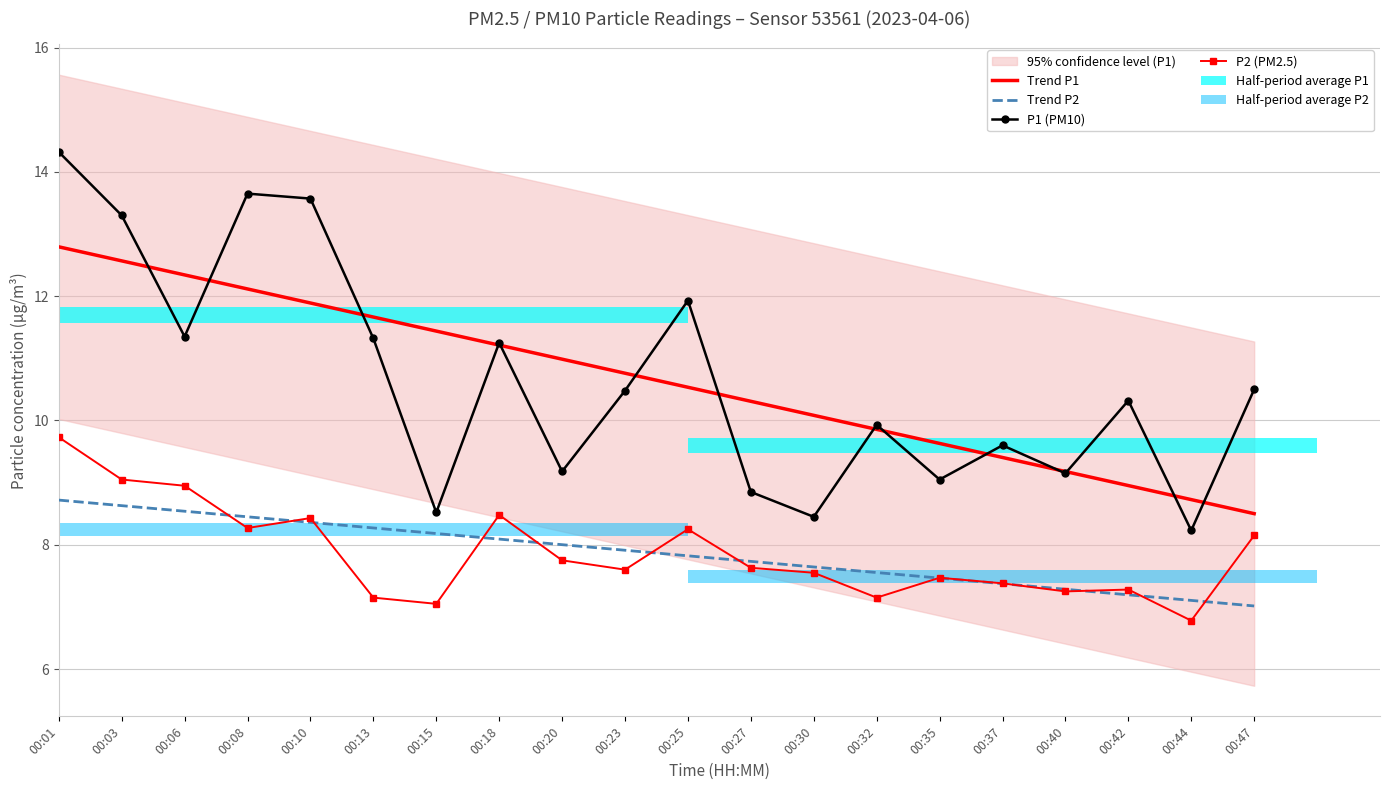

What is the average value of the P2 (PM2.5) series?

7.9